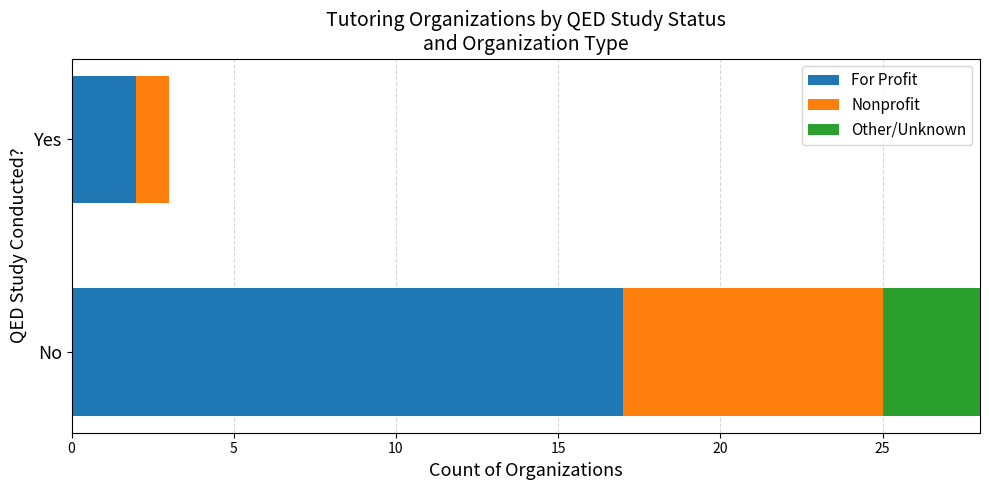

What are all the series names shown in the legend?

For Profit, Nonprofit, Other/Unknown